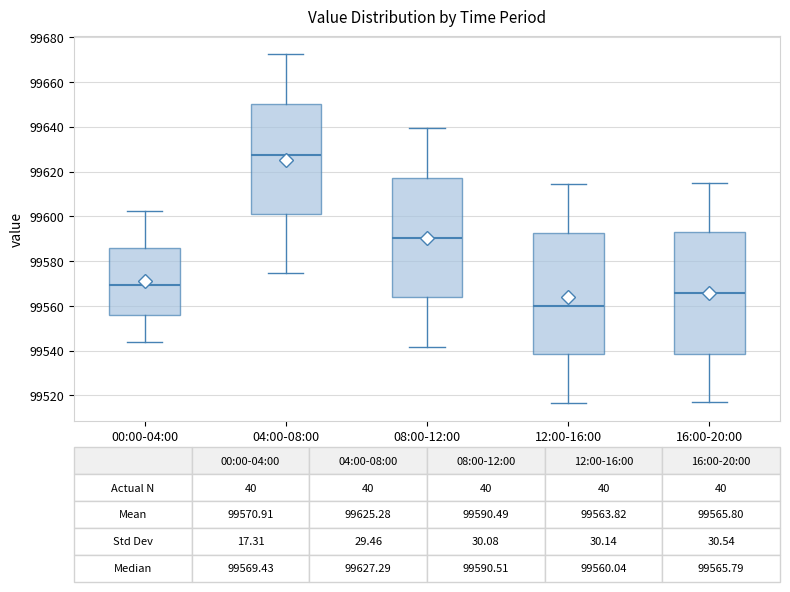

Which box's median line is the highest?

04:00-08:00